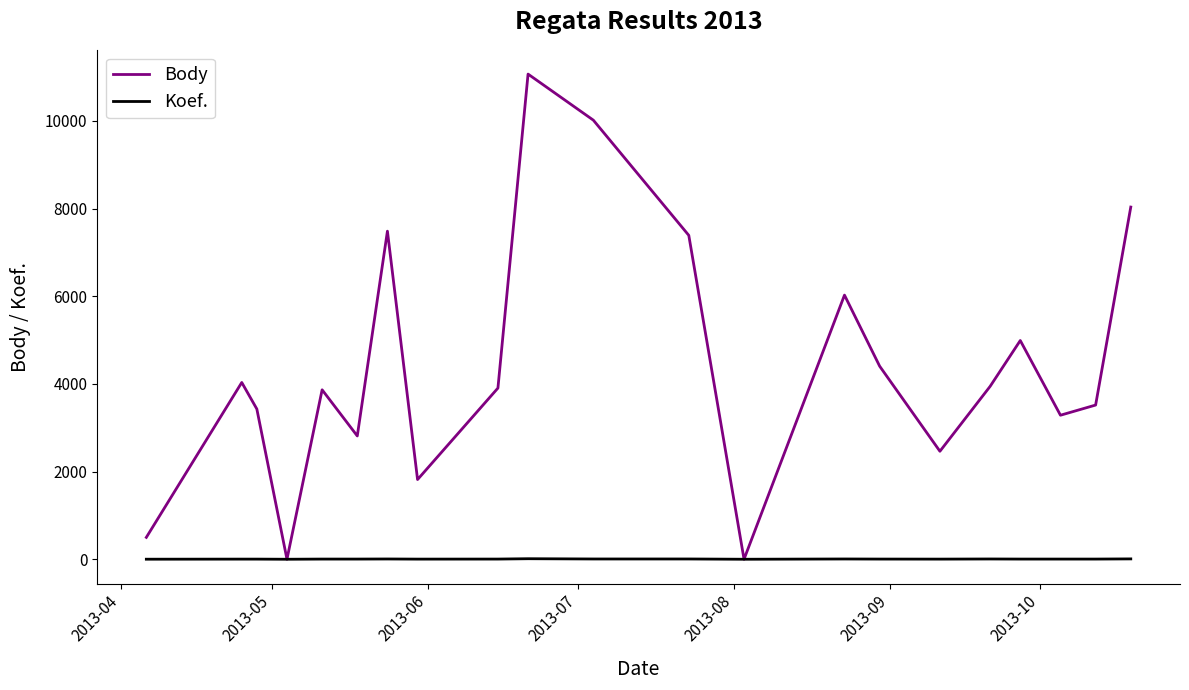

Which series has the largest range (max minus min)?

Body